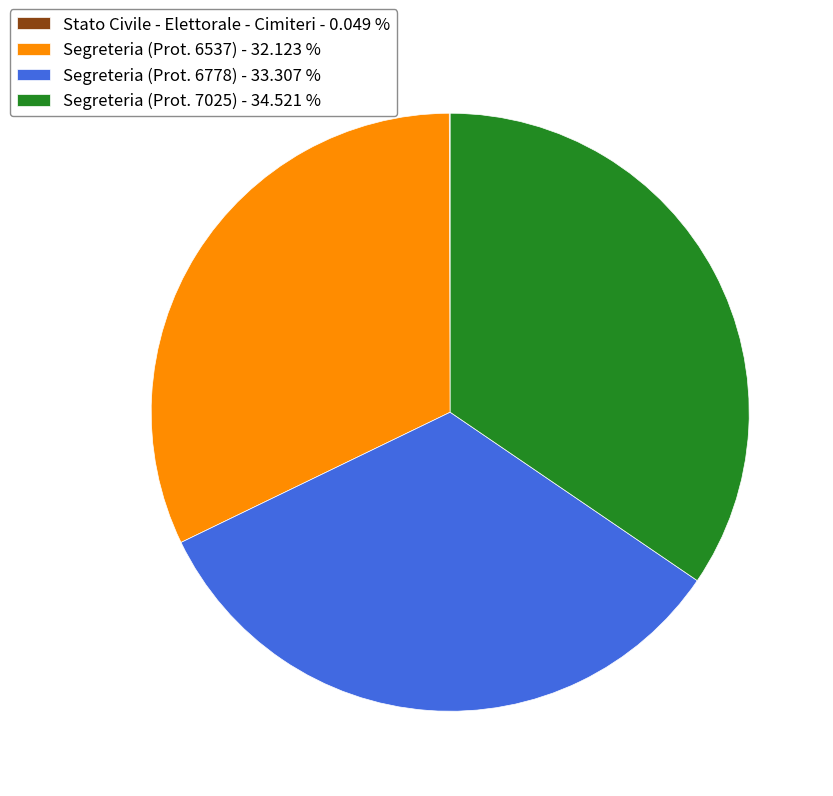

Which slice is the largest?

Segreteria (Prot. 7025) - 34.521 %